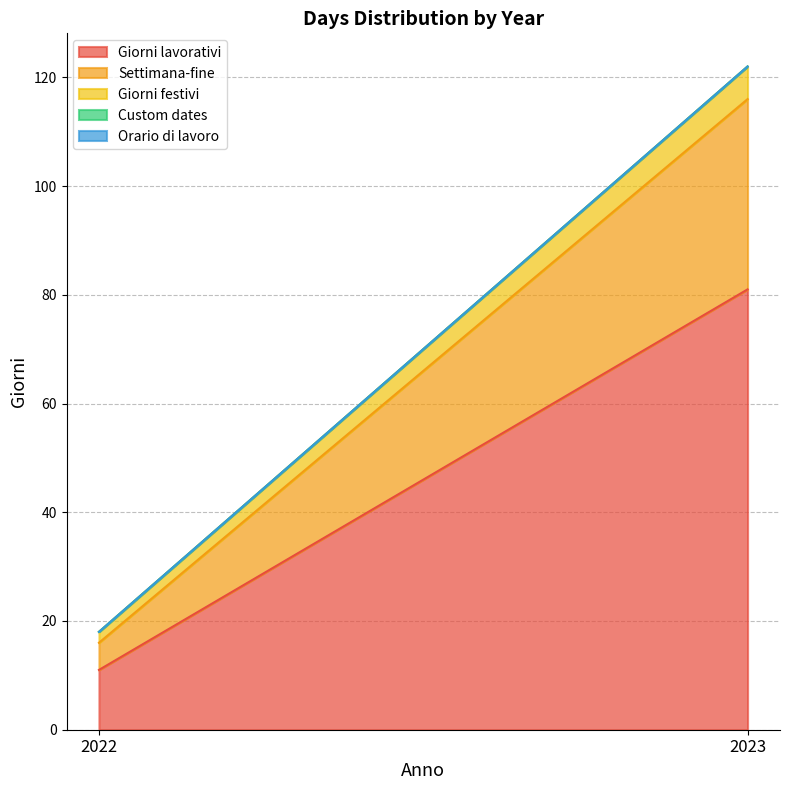

At which label is Custom dates closest to 0?

2022